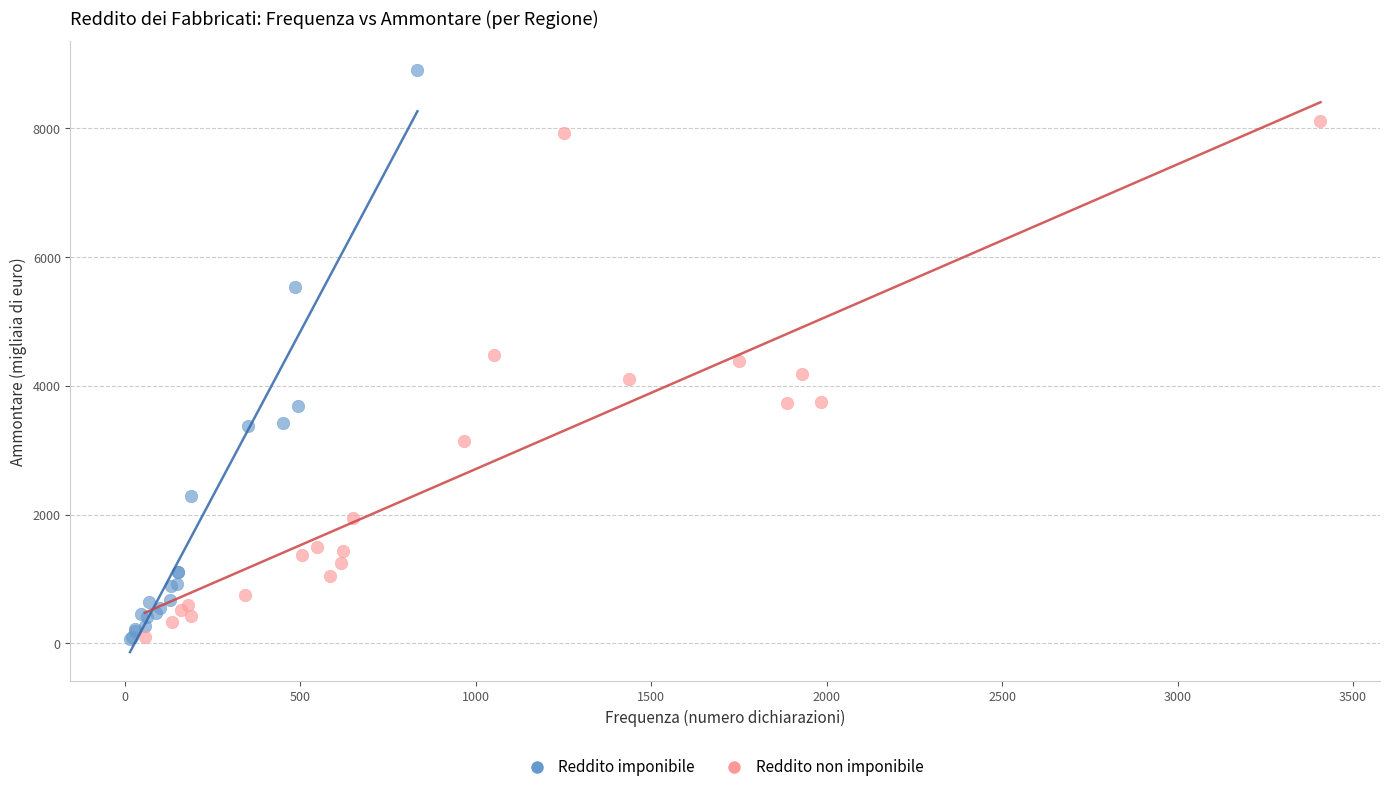

Which series reaches the maximum Y coordinate?

Reddito imponibile